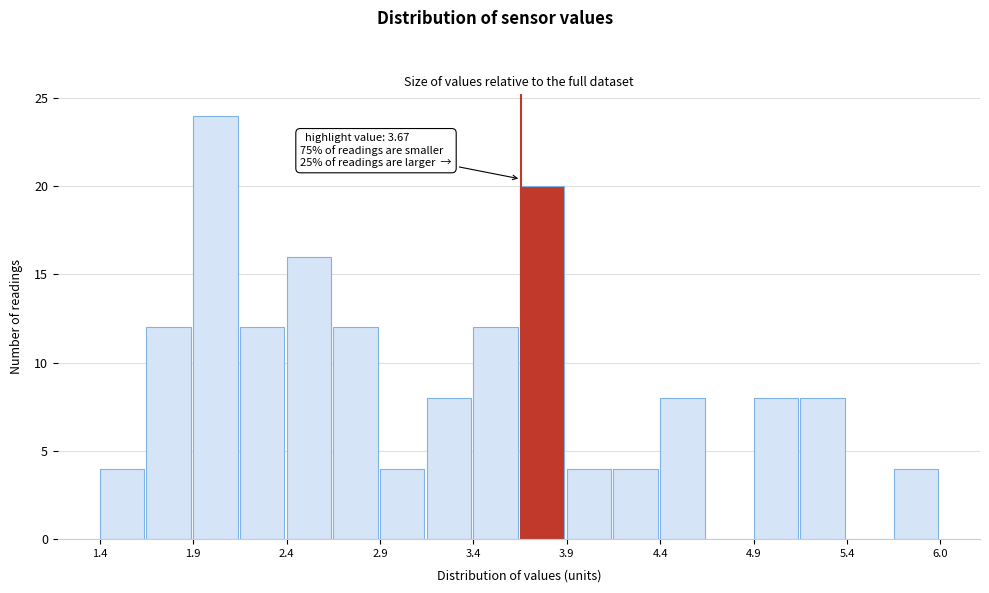

Around what value on the x-axis is the tallest bar? Give the approximate position of its centre, as read against the axis.

2.0